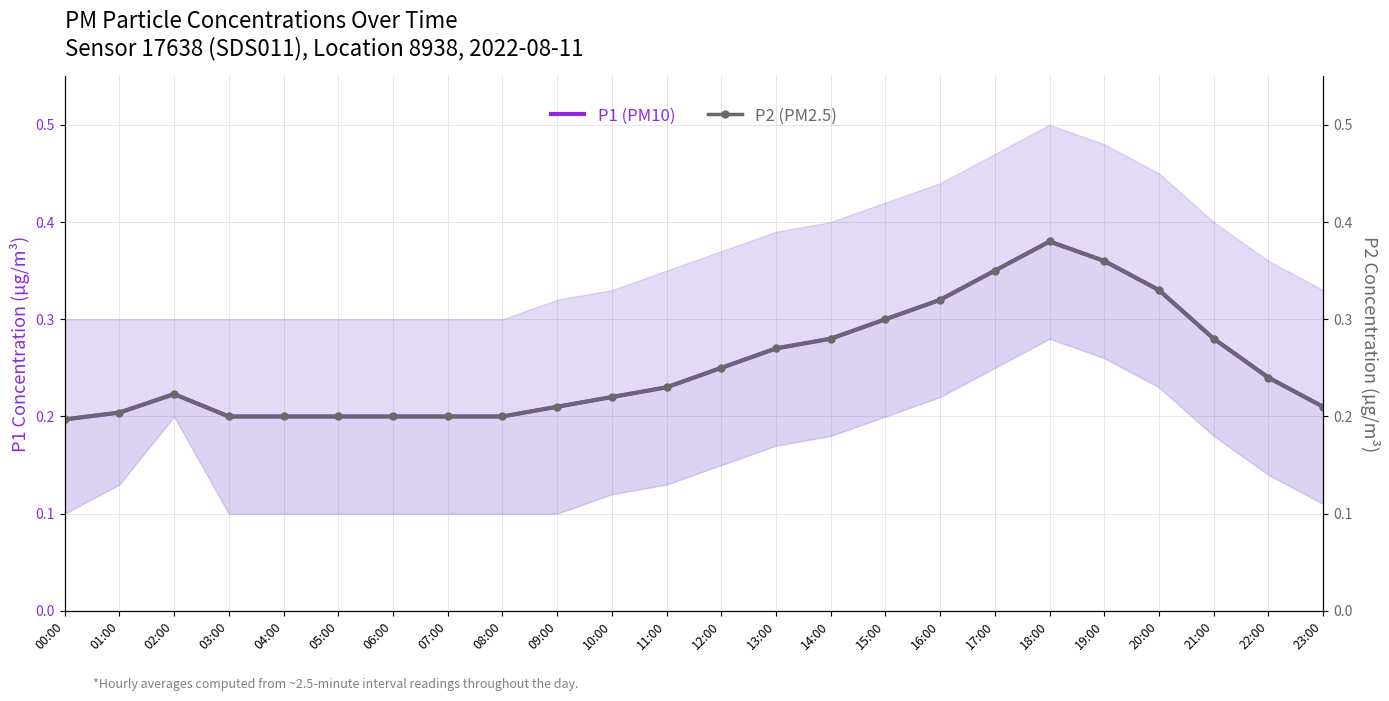

Rank the series at 17:00 from lowest to highest value.

P1 (PM10), P2 (PM2.5)